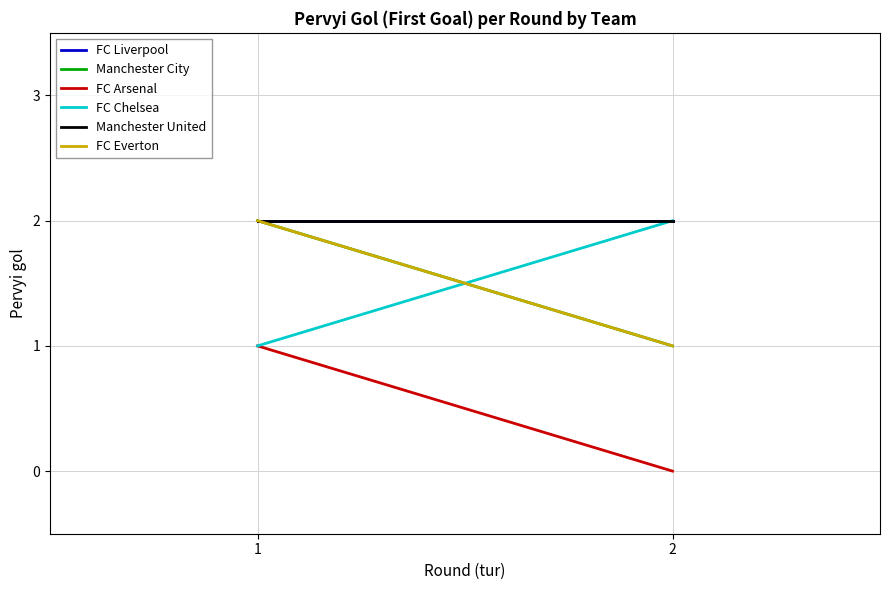

How many lines are shown in the chart?

6